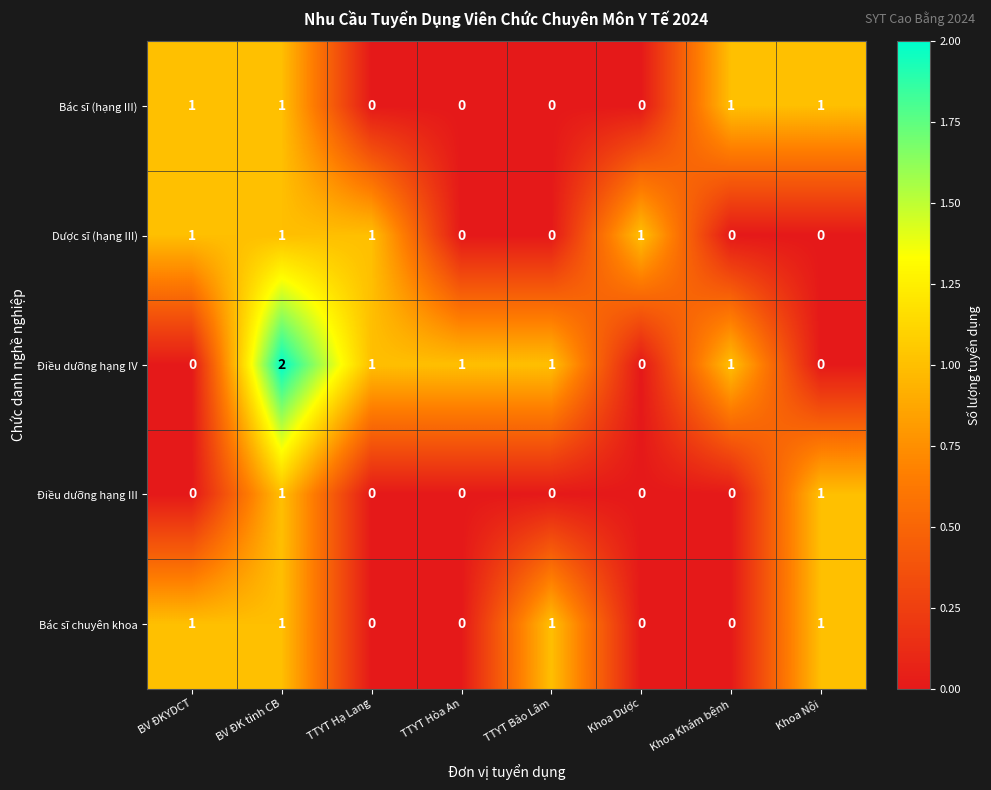

What is the difference between the highest and lowest values at TTYT Hạ Lang?

1